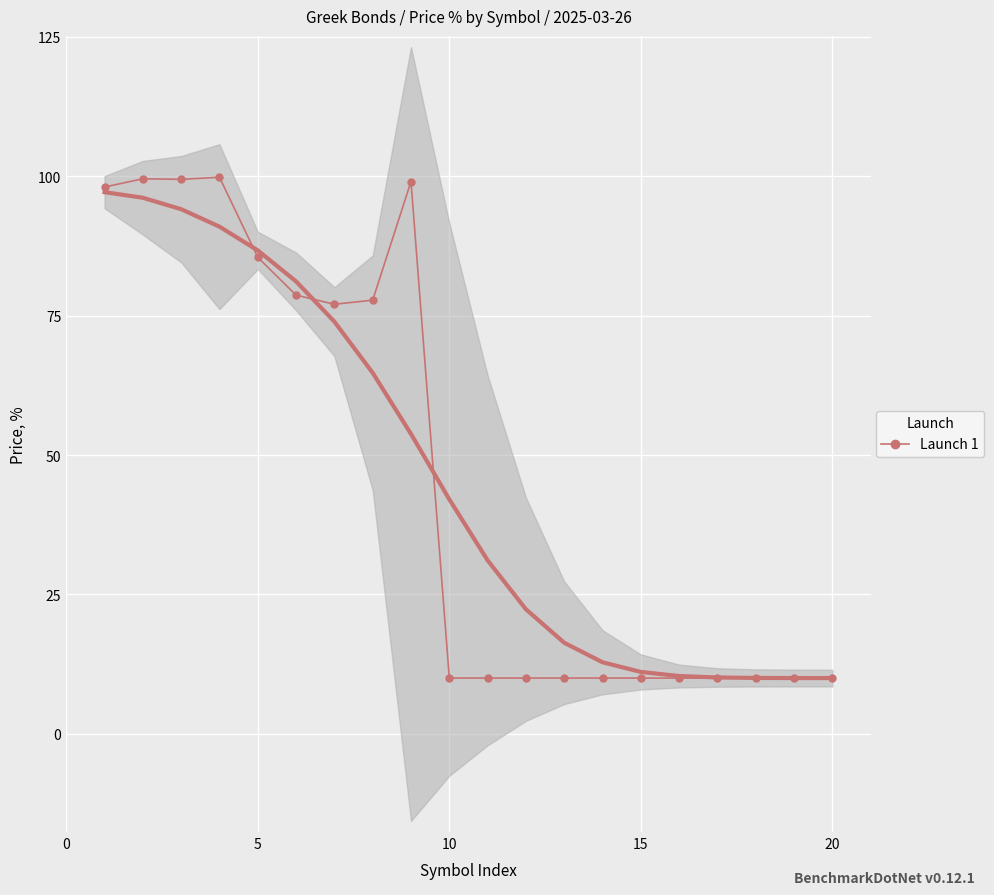

What is the maximum value for Launch 1?

99.8